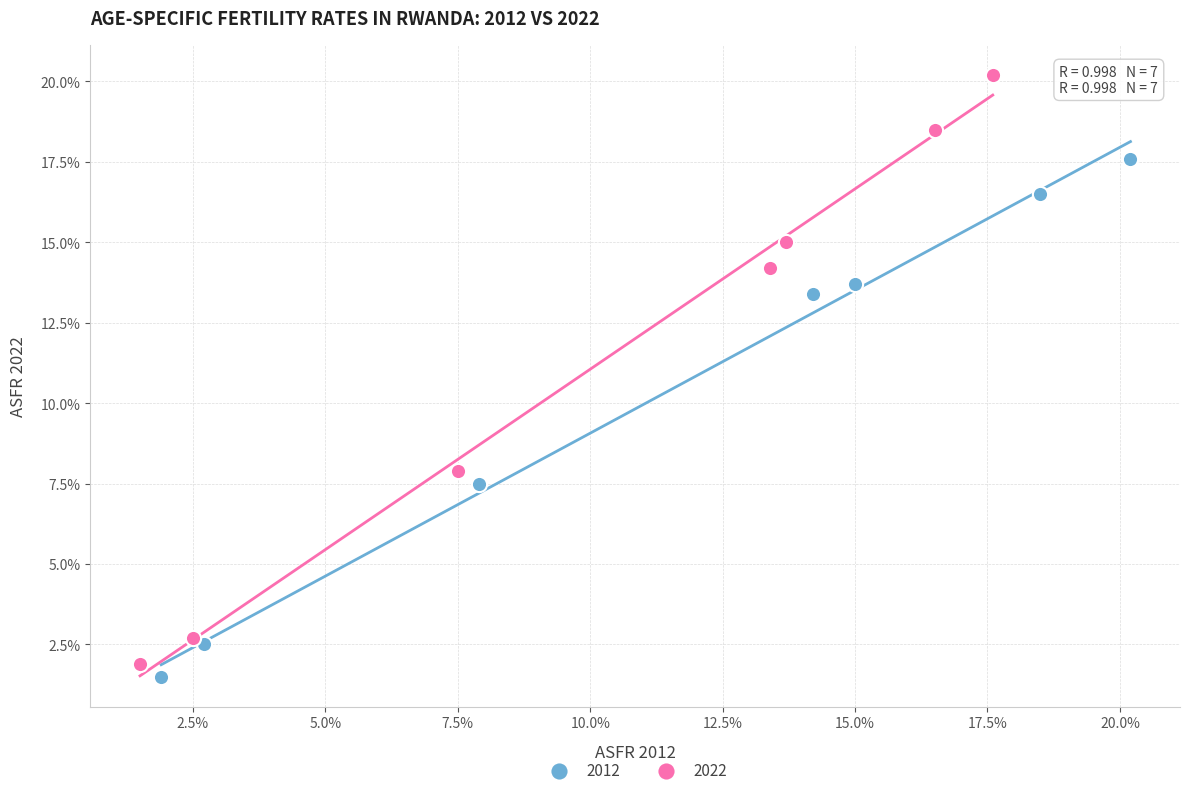

What are all the series names shown in the legend?

2012, 2022